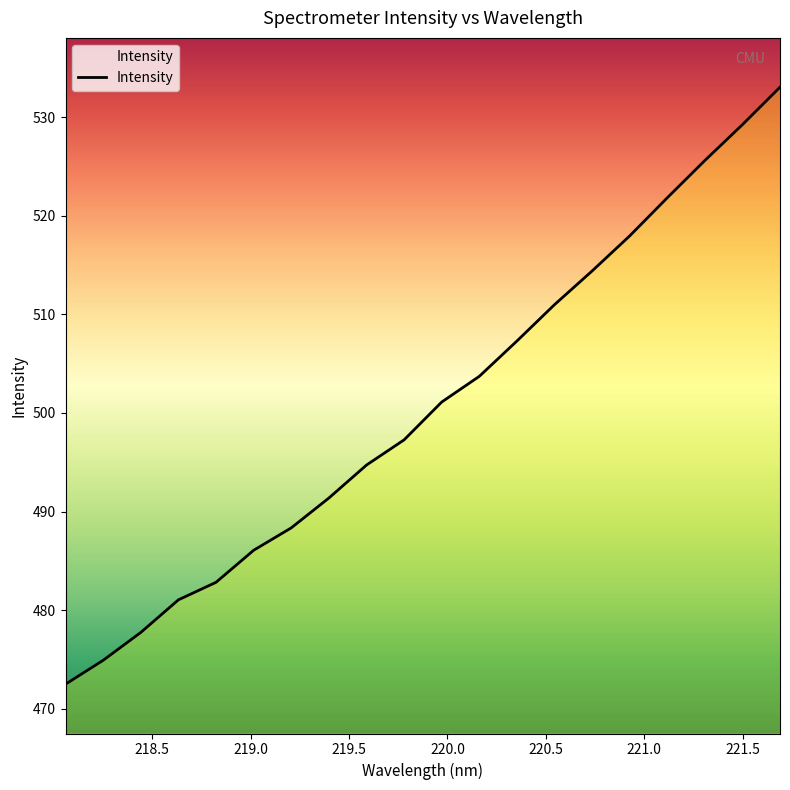

What is the difference between the maximum and minimum values?

60.5